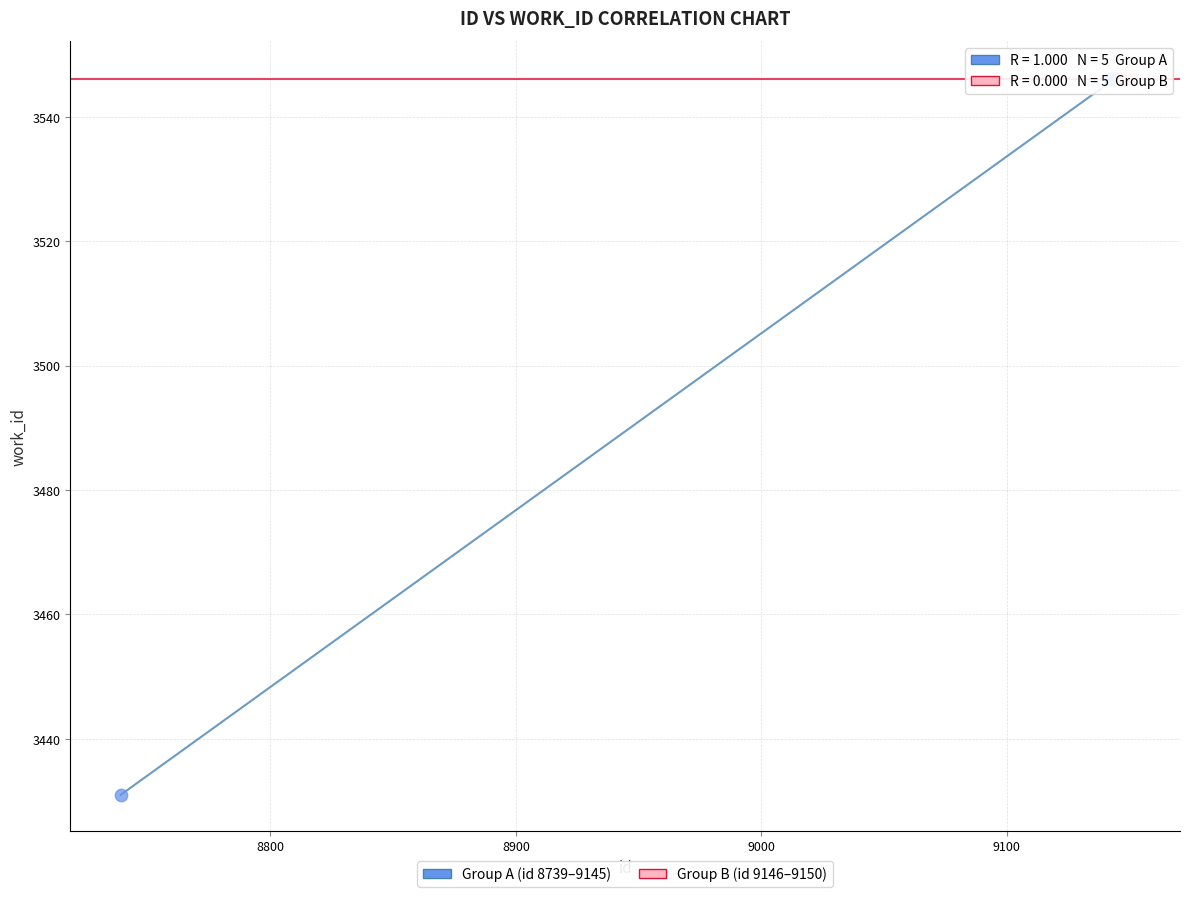

What are all the series names shown in the legend?

Group A (id 8739–9145), Group B (id 9146–9150)